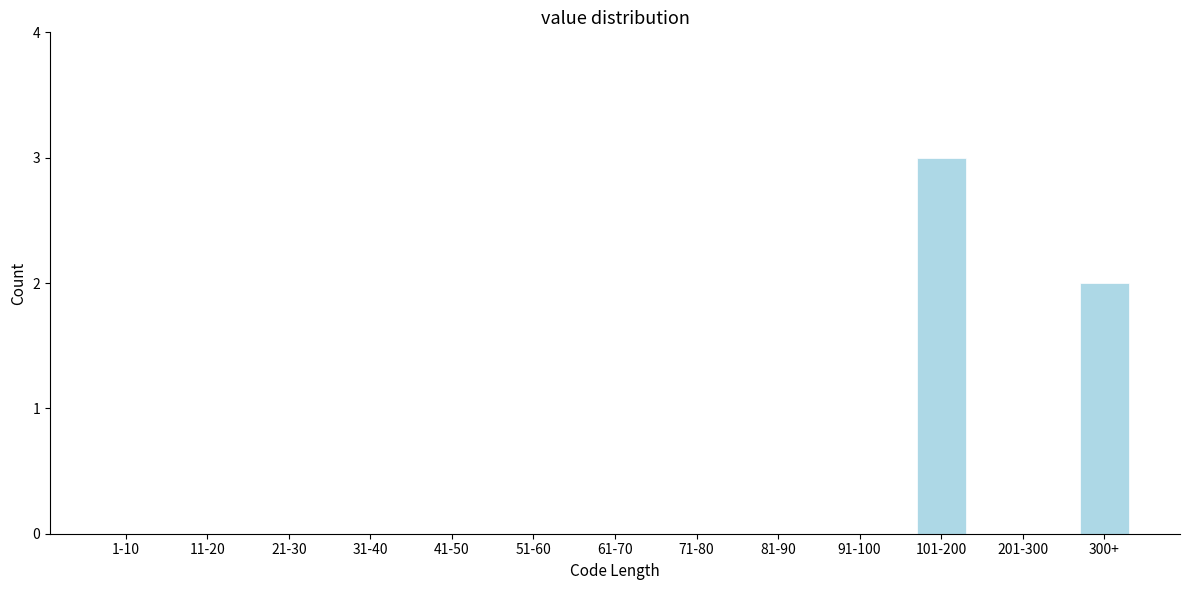

Reading left to right, what are all the values shown in this chart?

1-10=0	11-20=0	21-30=0	31-40=0	41-50=0	51-60=0	61-70=0	71-80=0	81-90=0	91-100=0	101-200=3	201-300=0	300+=2